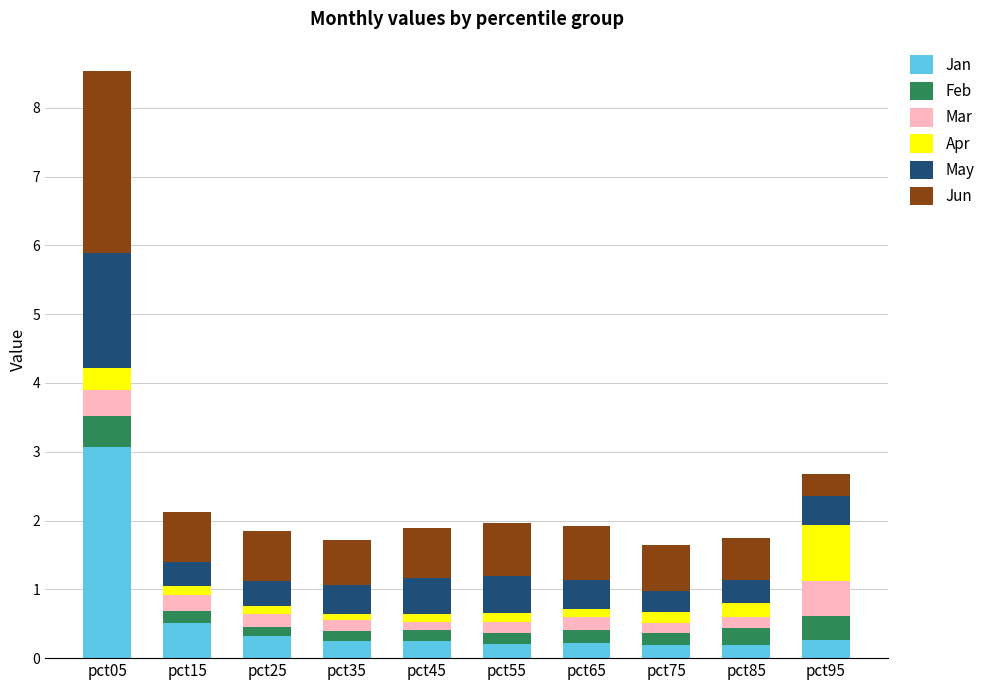

Does the chart contain stacked bars?

Yes